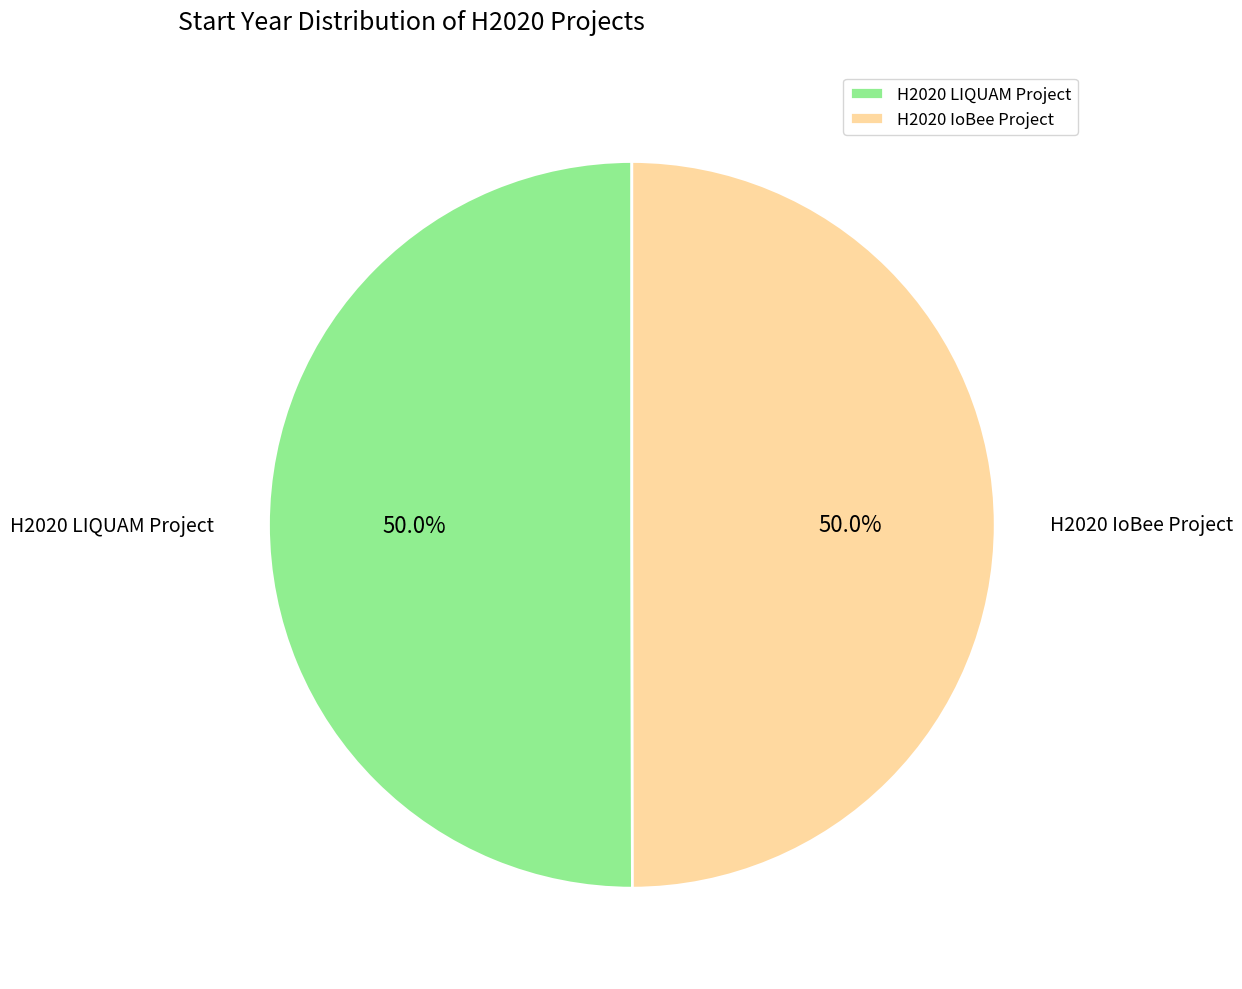

To the nearest percent, what is the average slice percentage?

50%